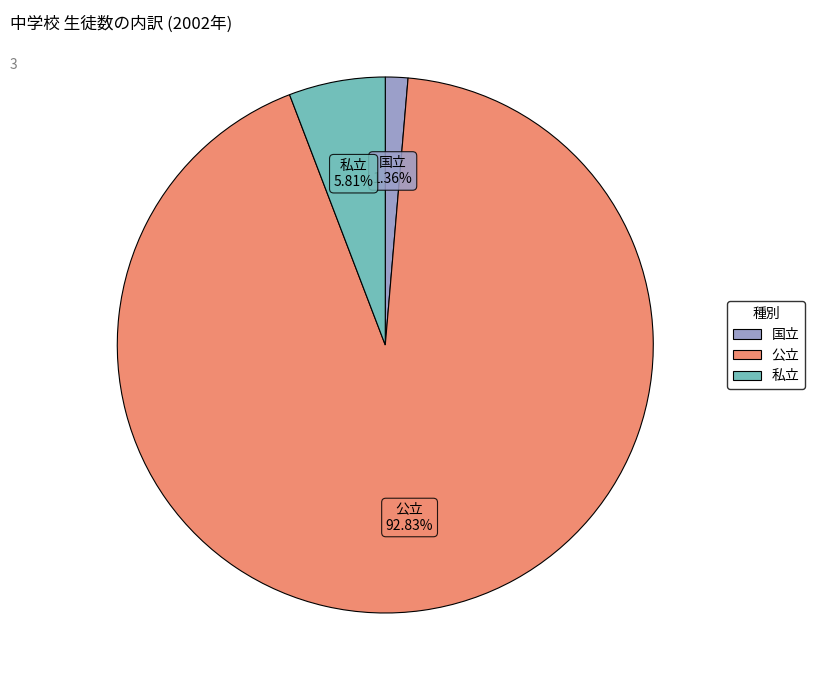

Does 私立 account for over 50% of the chart?

No